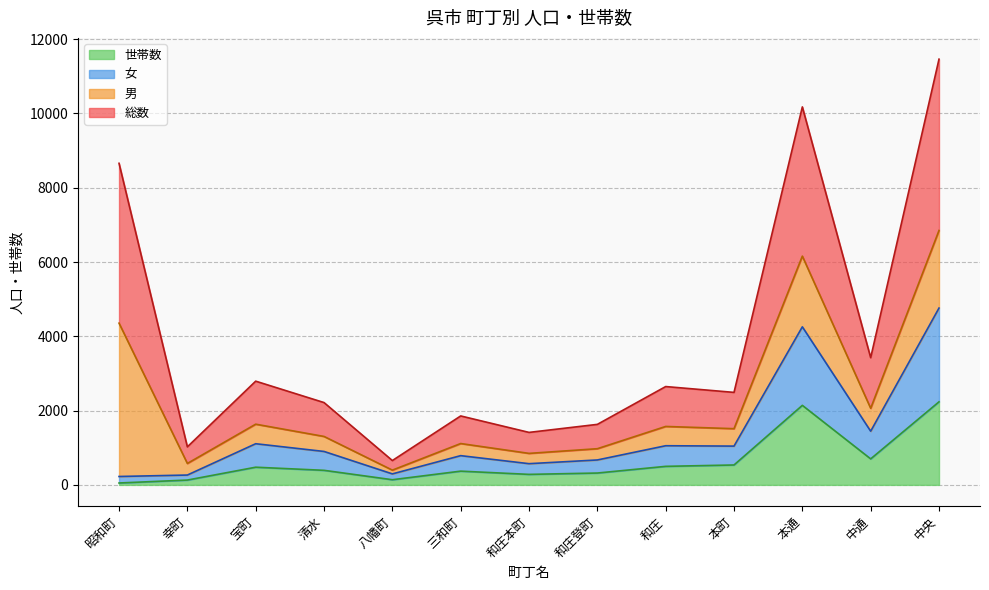

At which category is the sum across all series the highest?

中央